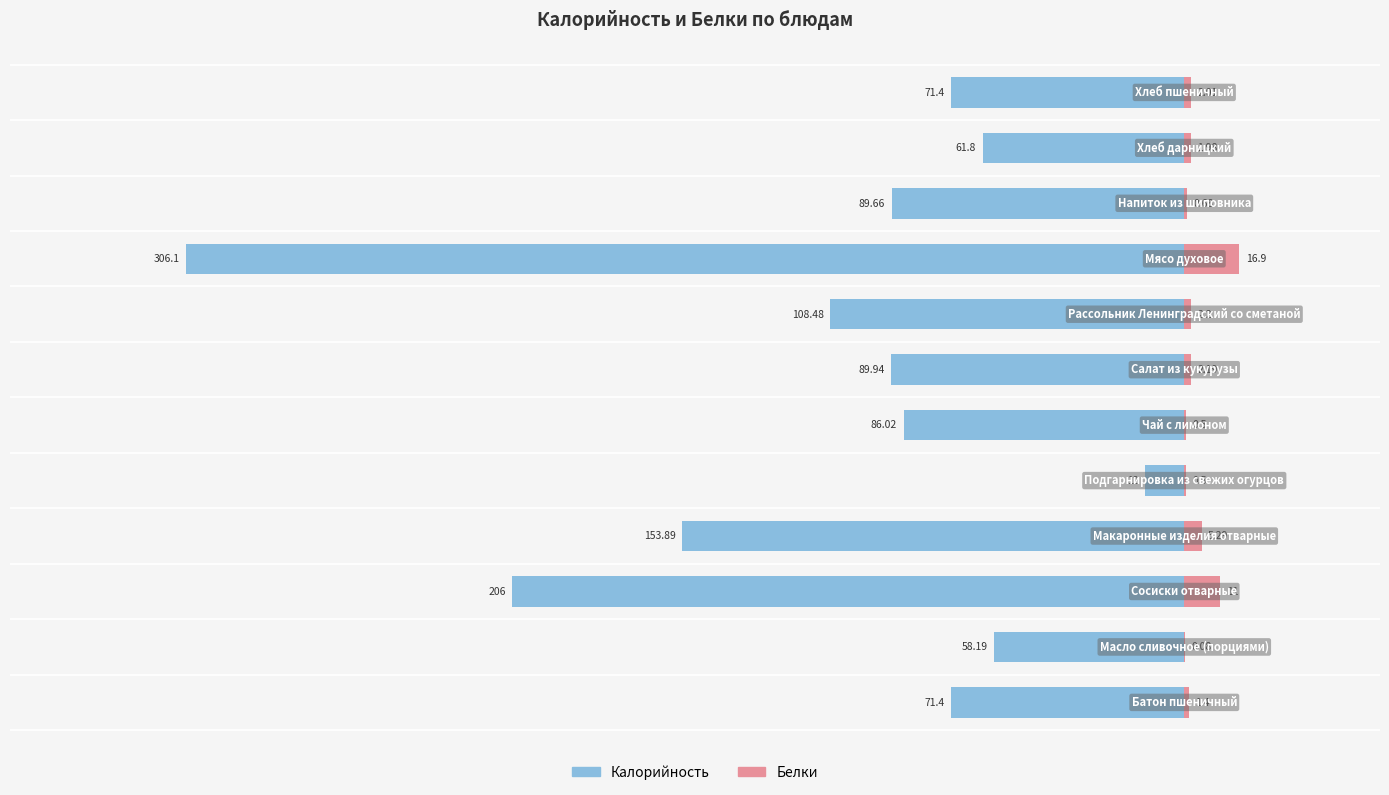

True or false: Белки has a value of 16.9 at 0.

True